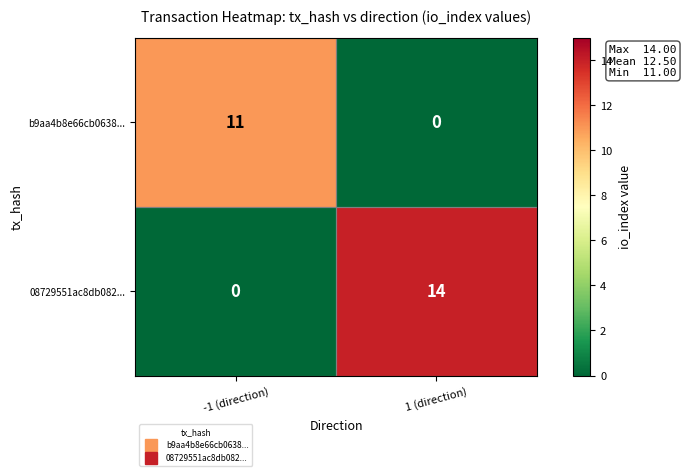

How many categories are shown in the chart?

2